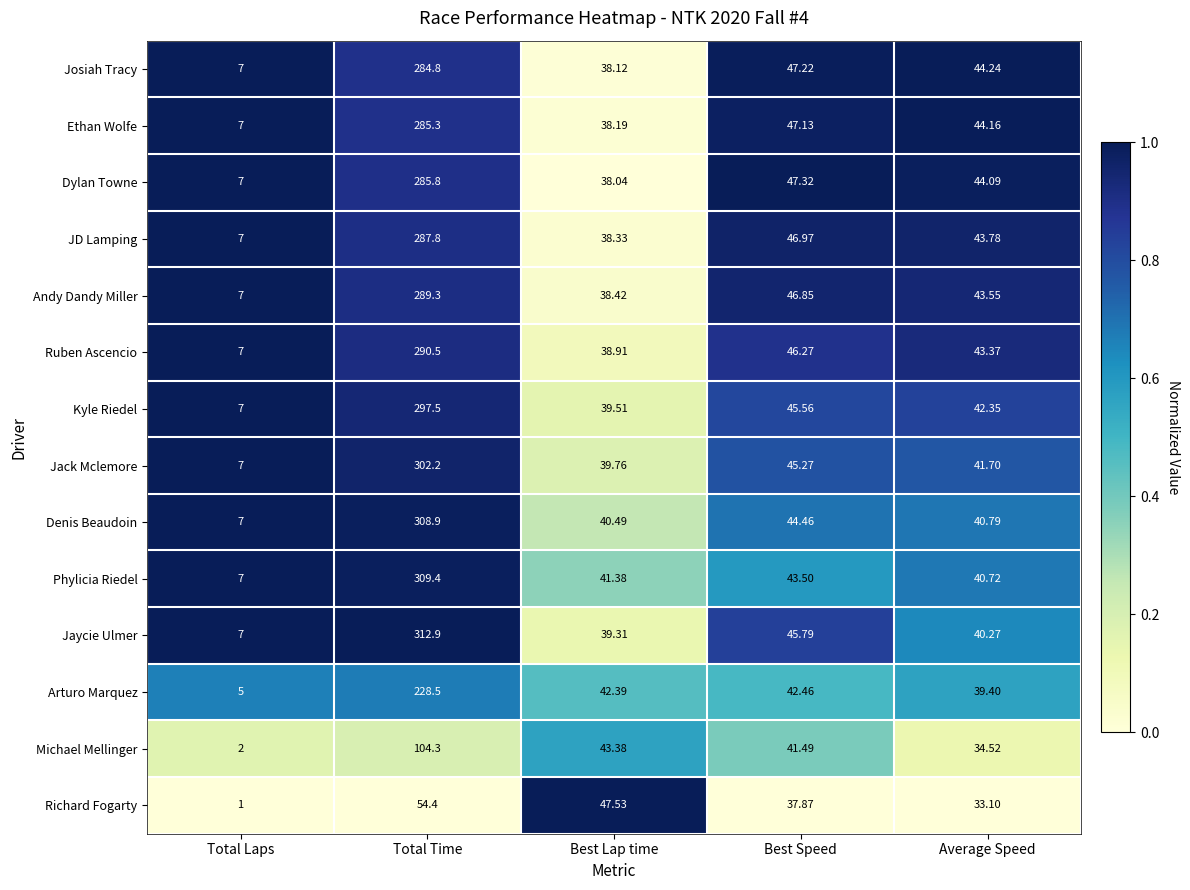

Rank the series by their maximum value, from lowest to highest.

Richard Fogarty, Michael Mellinger, Arturo Marquez, Josiah Tracy, Ethan Wolfe, Dylan Towne, JD Lamping, Andy Dandy Miller, Ruben Ascencio, Kyle Riedel, Jack Mclemore, Denis Beaudoin, Phylicia Riedel, Jaycie Ulmer